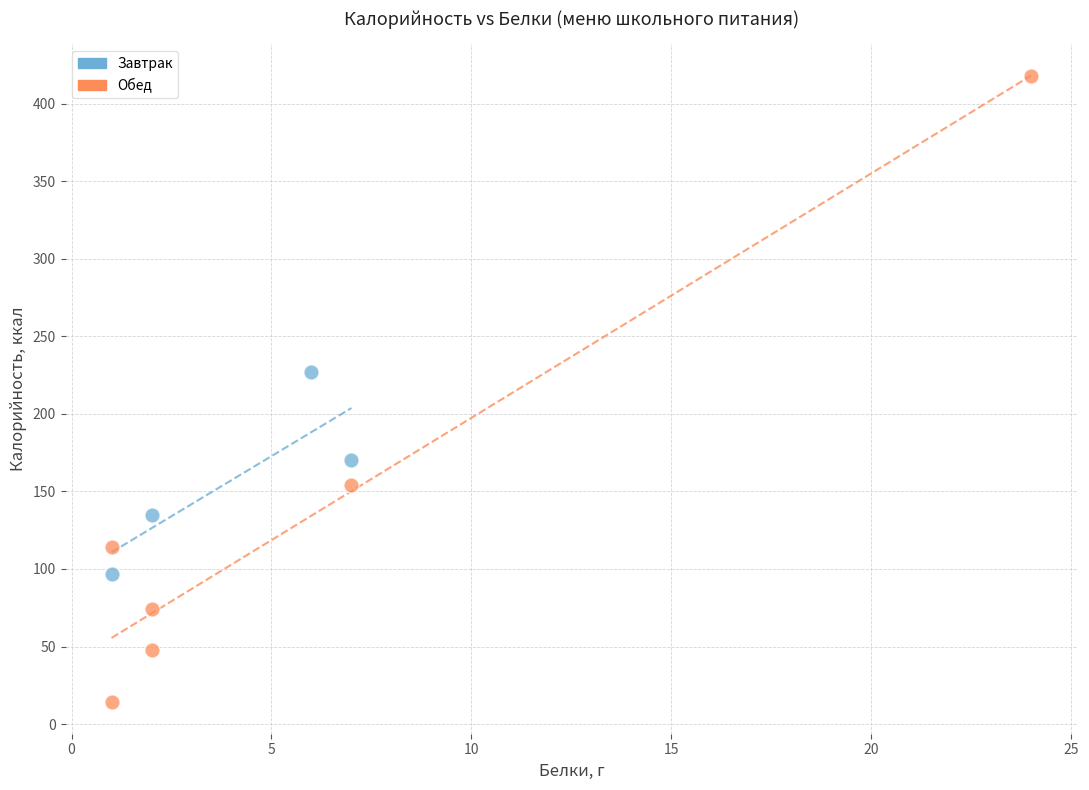

What are all the series names shown in the legend?

Завтрак, Обед